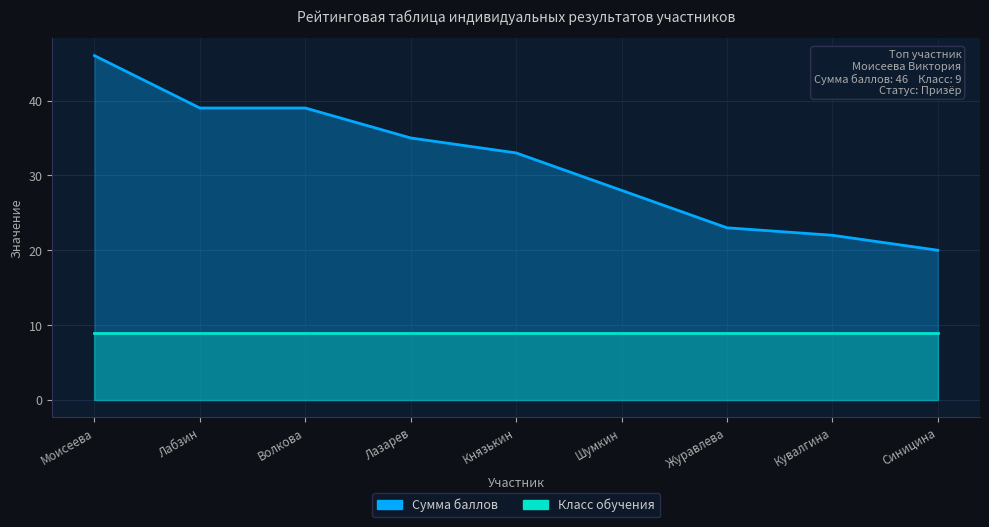

What is the change in value from Лабзин to Князькин?

-6